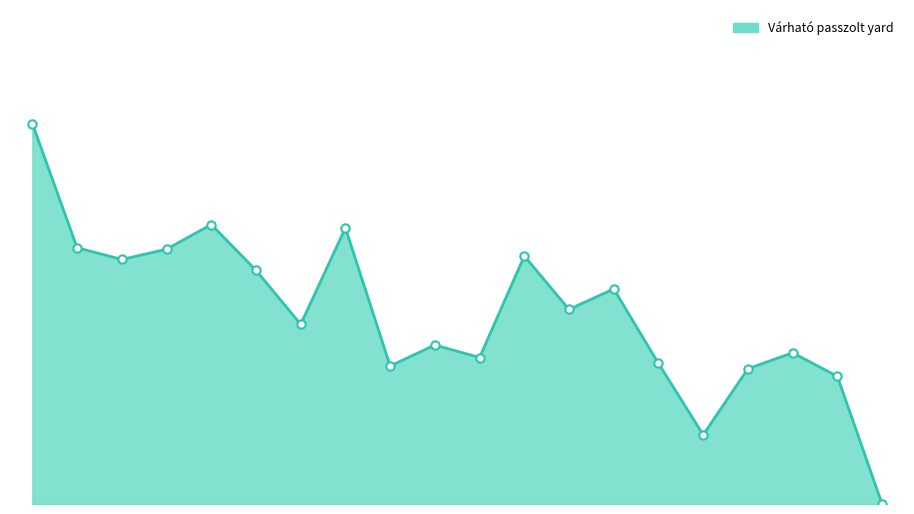

How many values are between 0 and 1?

20